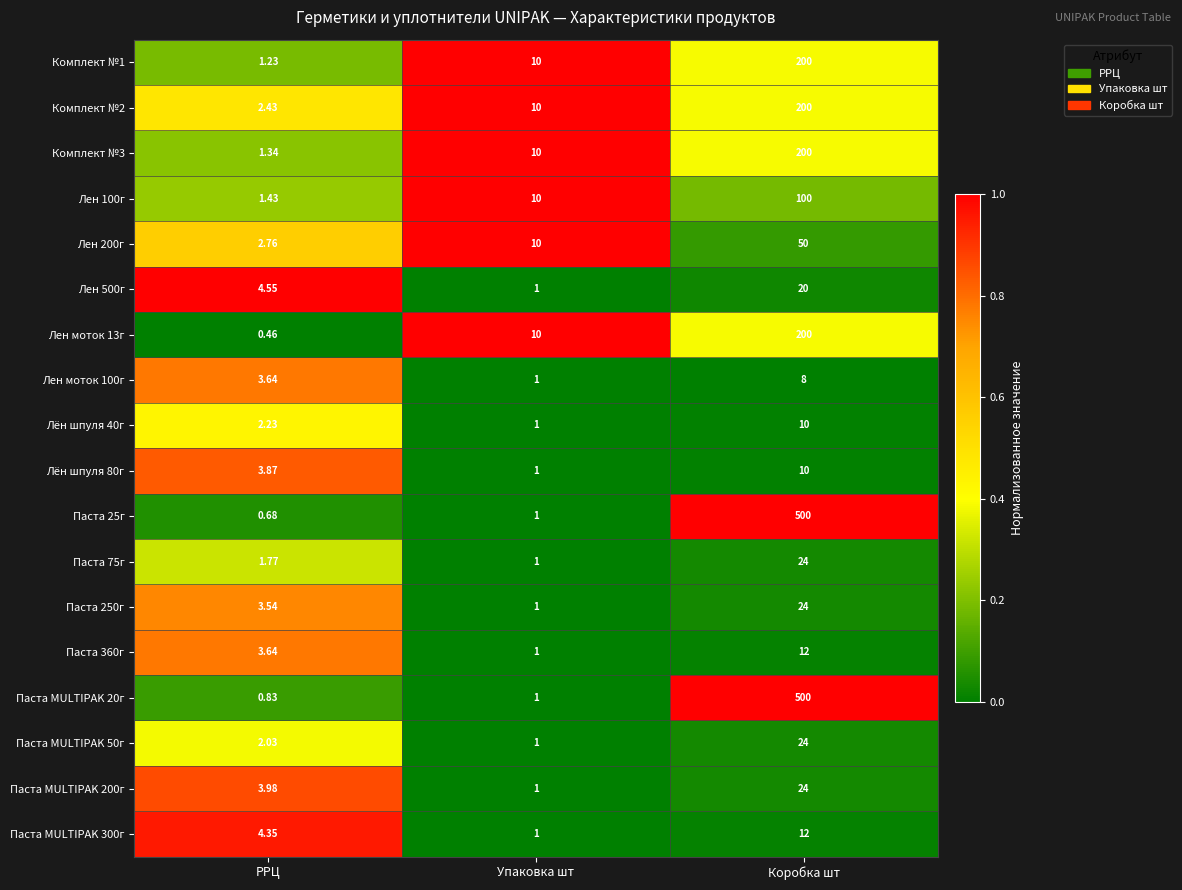

At which label is Лен 200г closest to 26?

Упаковка шт